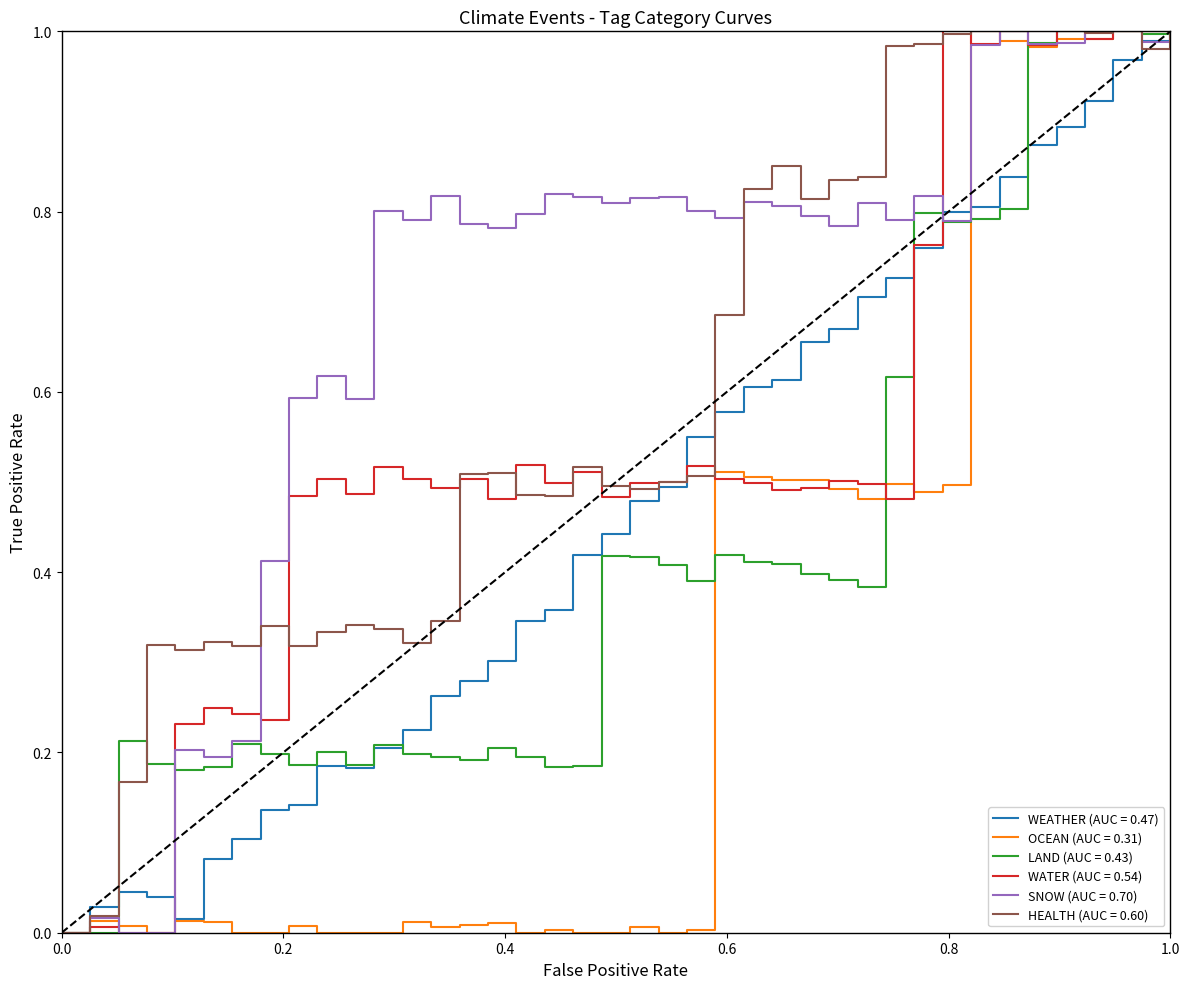

Which series has the largest total across all categories?

SNOW (AUC = 0.70)